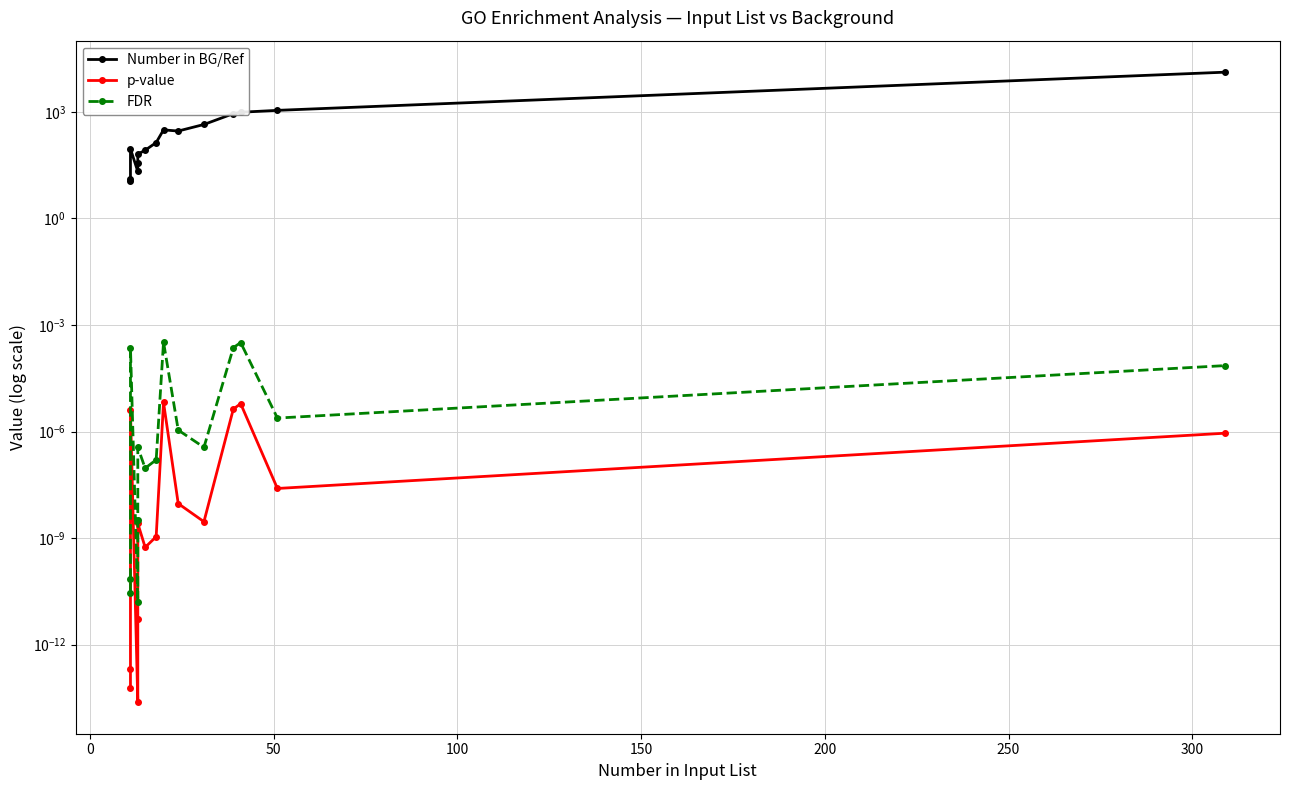

How many data points does each series have?

15